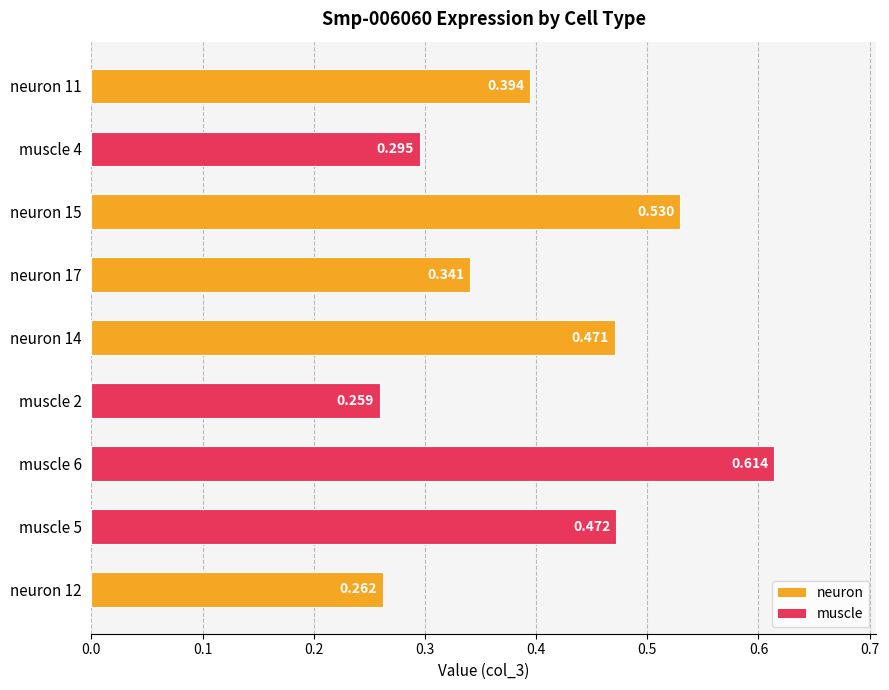

Count the values in the range 0 to 1.

9